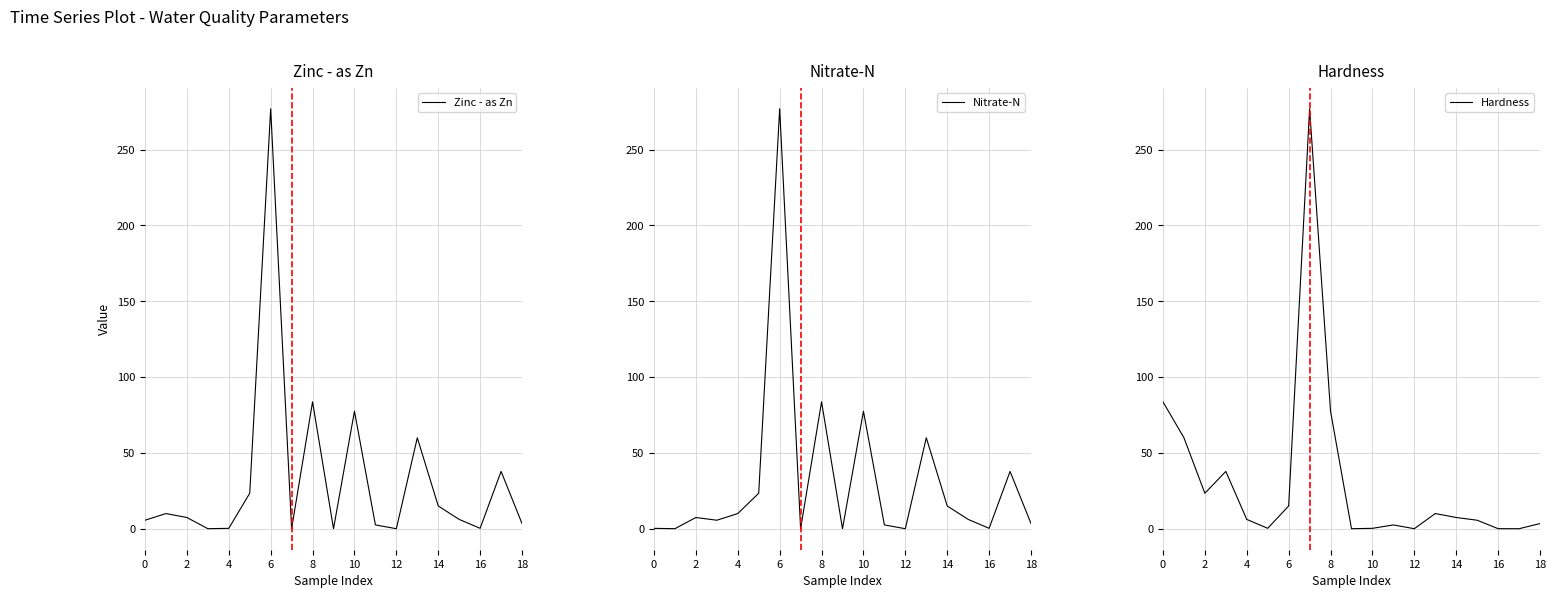

How many values in the Hardness series are below 6?

9